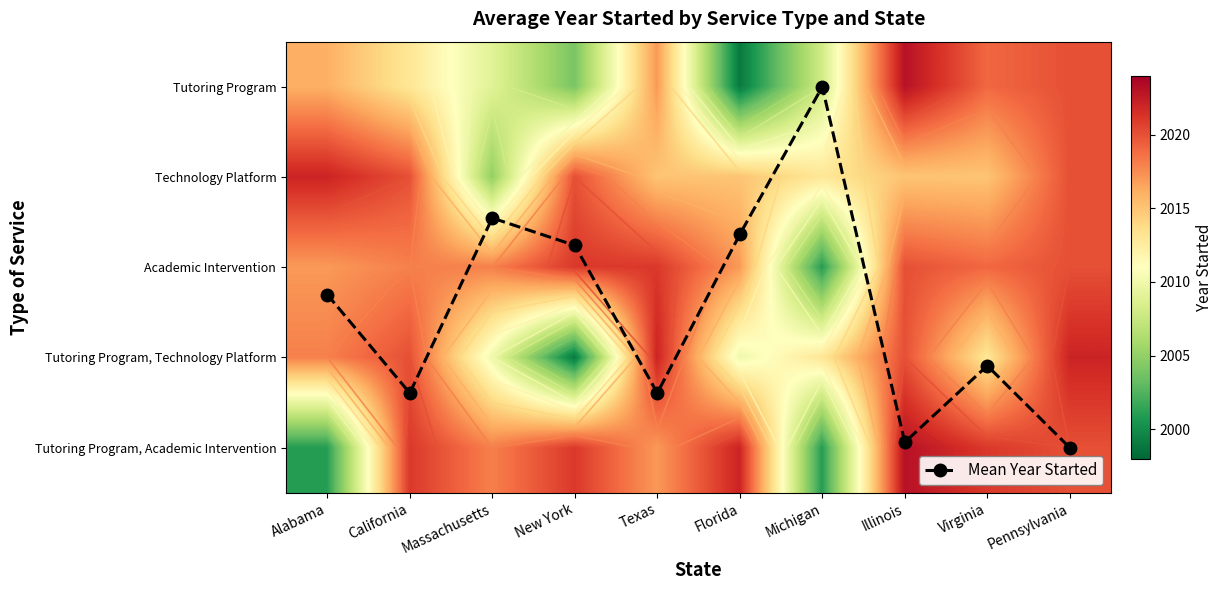

The value of Tutoring Program, Academic Intervention at Alabama is 2001.0. True or false?

True